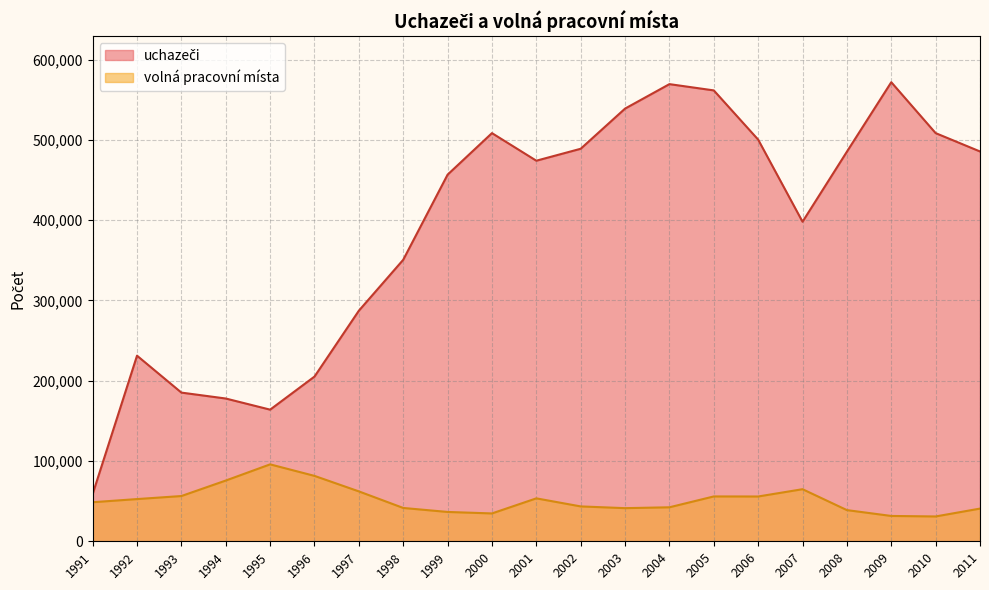

At which category does volná pracovní místa reach its first local valley?

2000